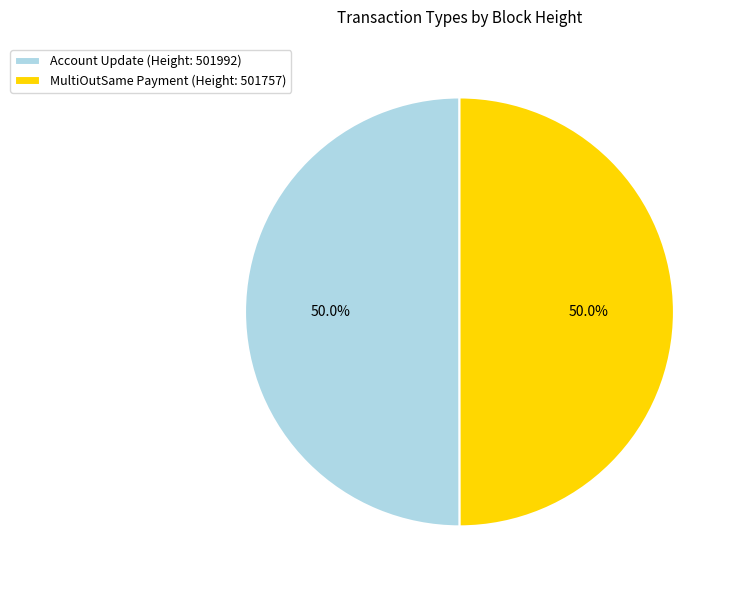

What percentage is the MultiOutSame Payment (Height: 501757) slice, to the nearest percent?

50%